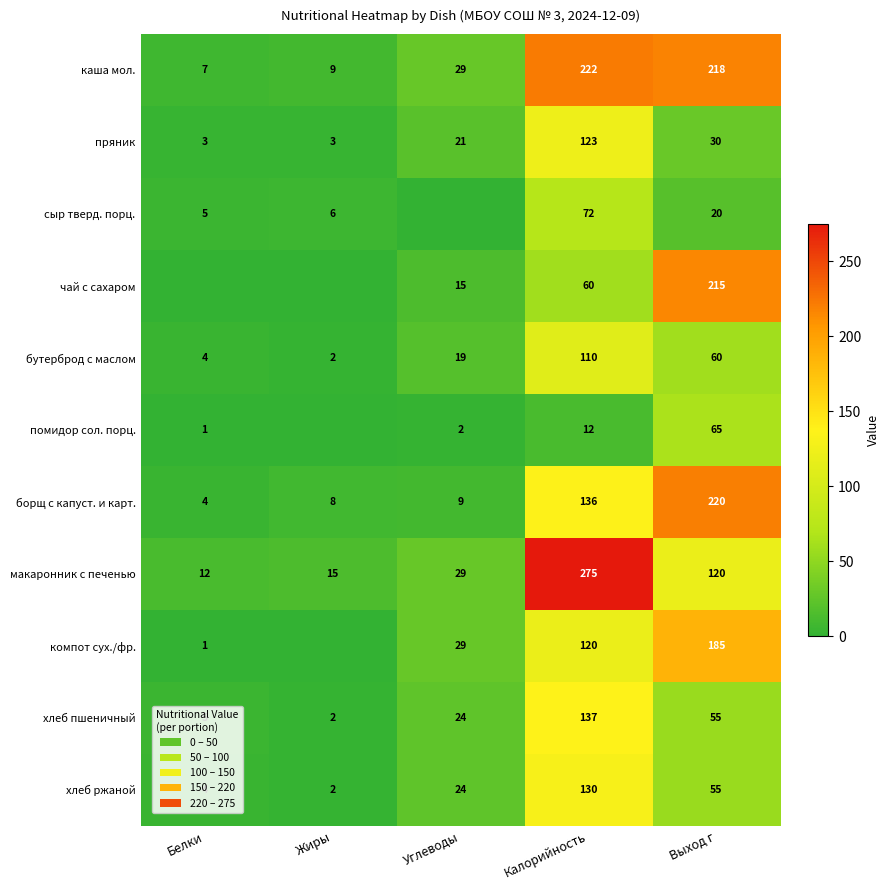

How many data points in макаронник с печенью are less than 29?

2